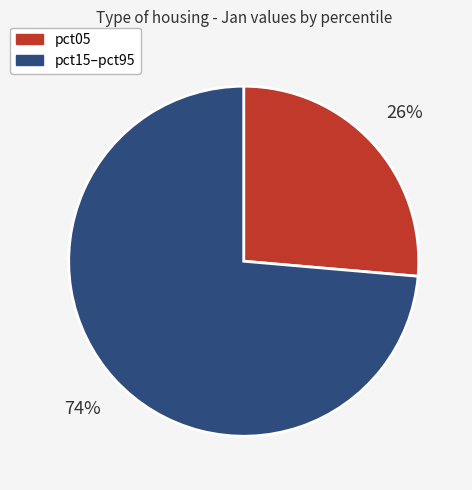

Combined, do pct05 and pct15–pct95 account for over 50%?

Yes